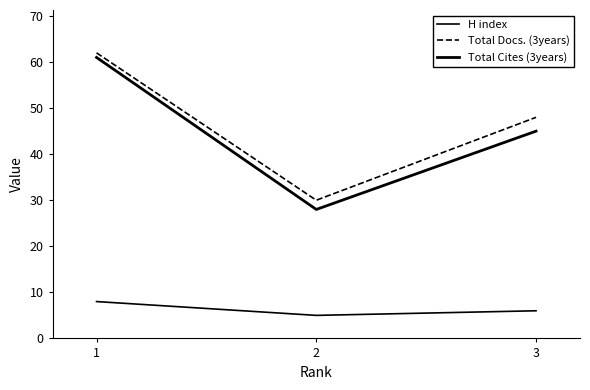

How many lines are shown in the chart?

3